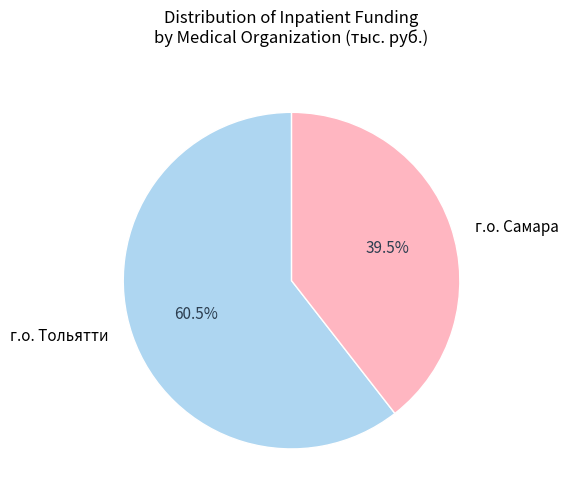

To the nearest percent, what is the average slice percentage?

50%